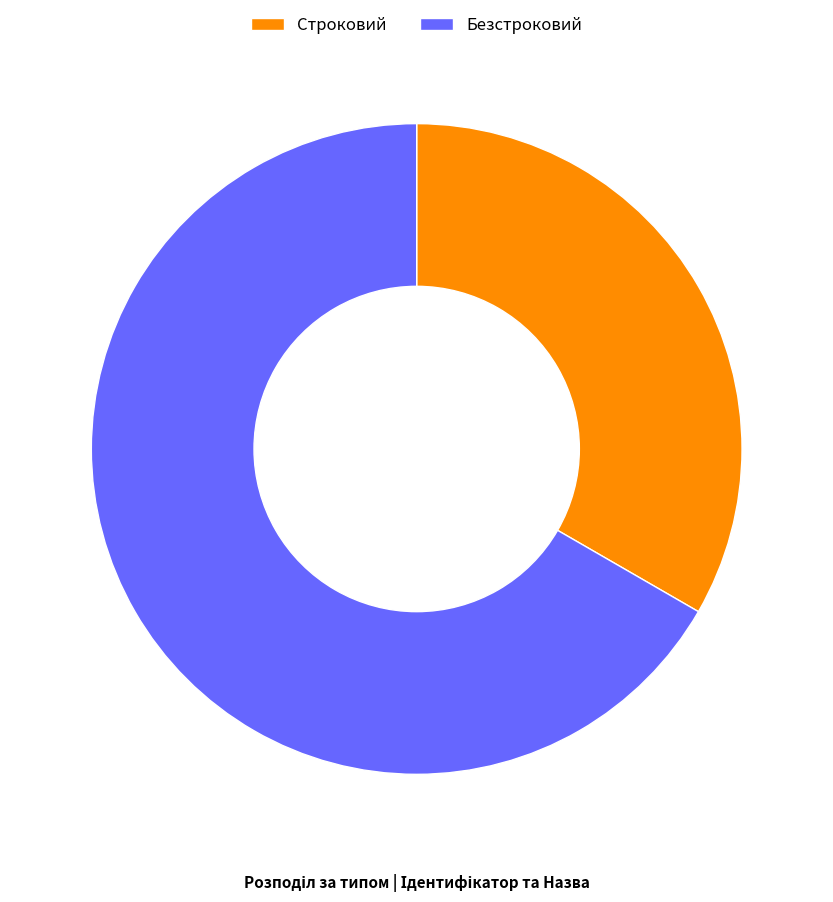

Does Строковий account for over 50% of the chart?

No